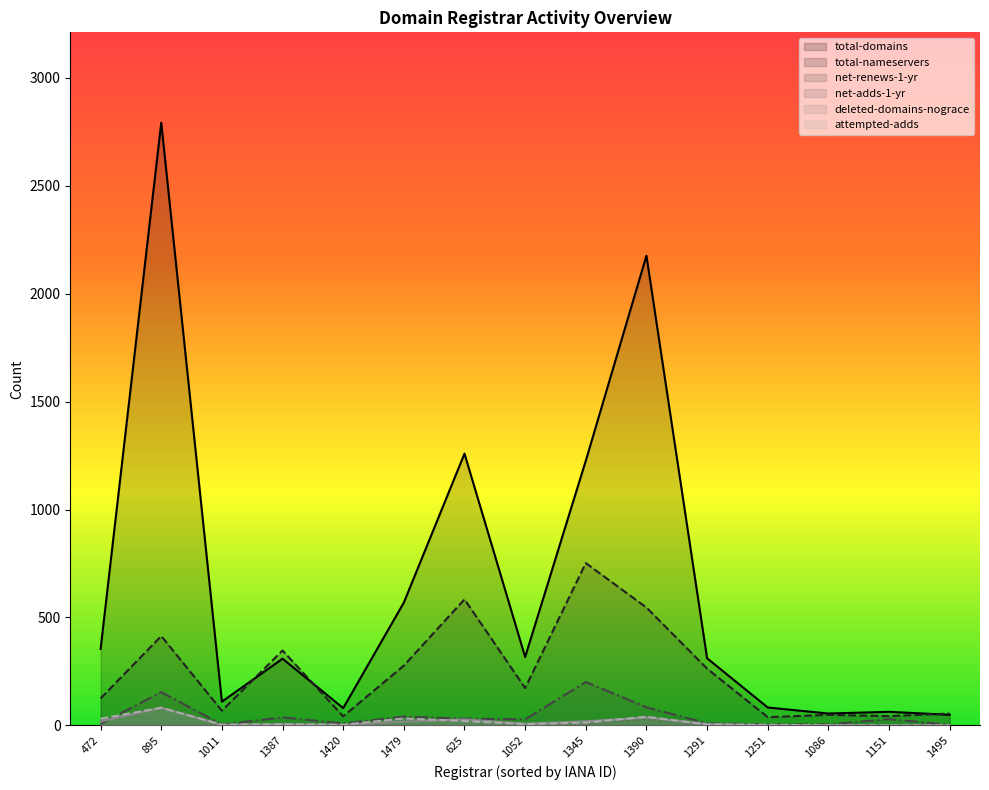

Is it true that total-domains equals 2792 at 895?

True